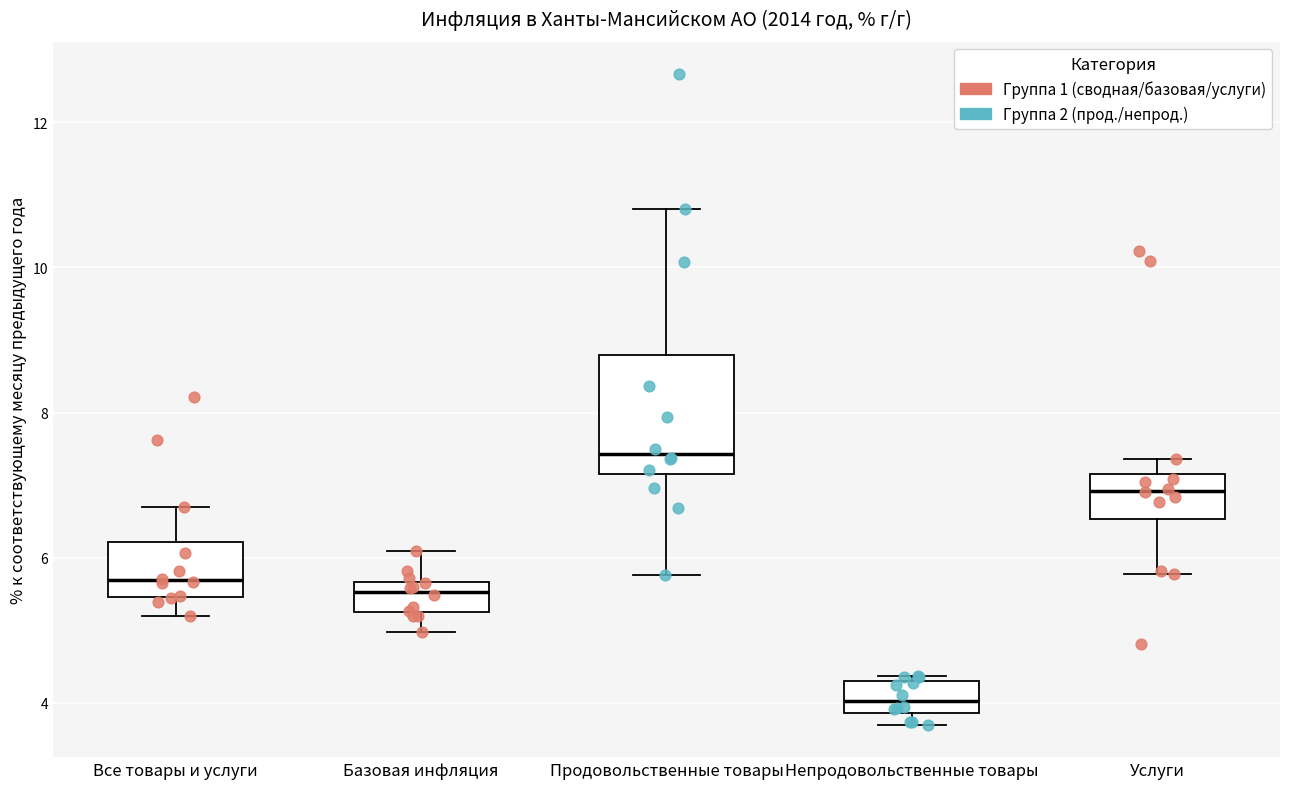

Where is the upper edge of the box for Непродовольственные товары on the y-axis? The values are not printed on the chart, so give them approximately, as read against the axis.

4.4